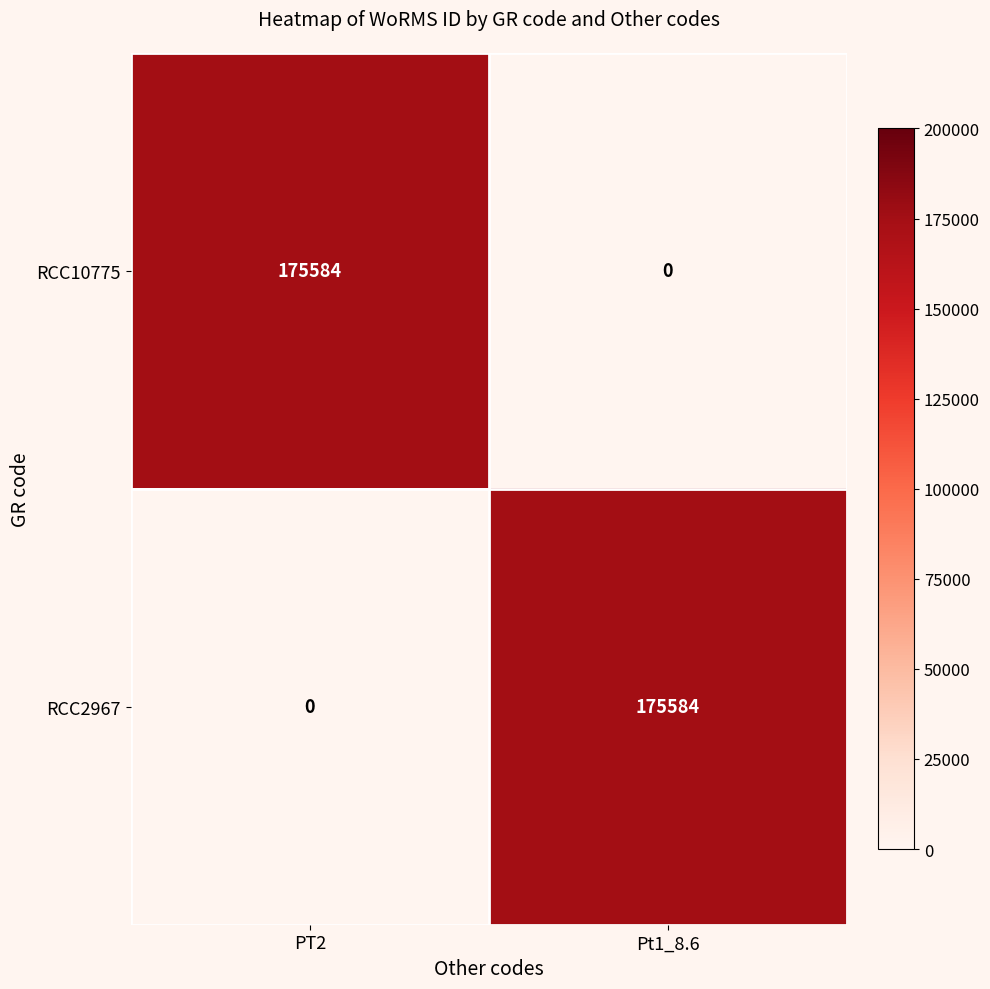

At how many categories does at least one series exceed 67953?

2